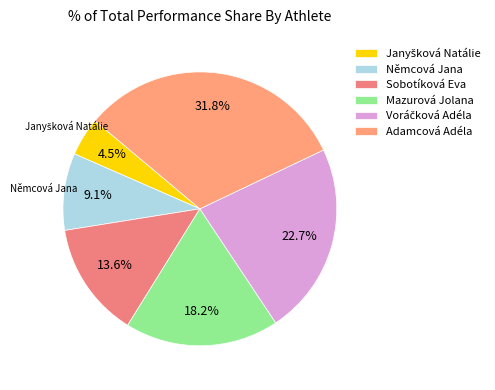

Does Voráčková Adéla represent more than half of the total?

No